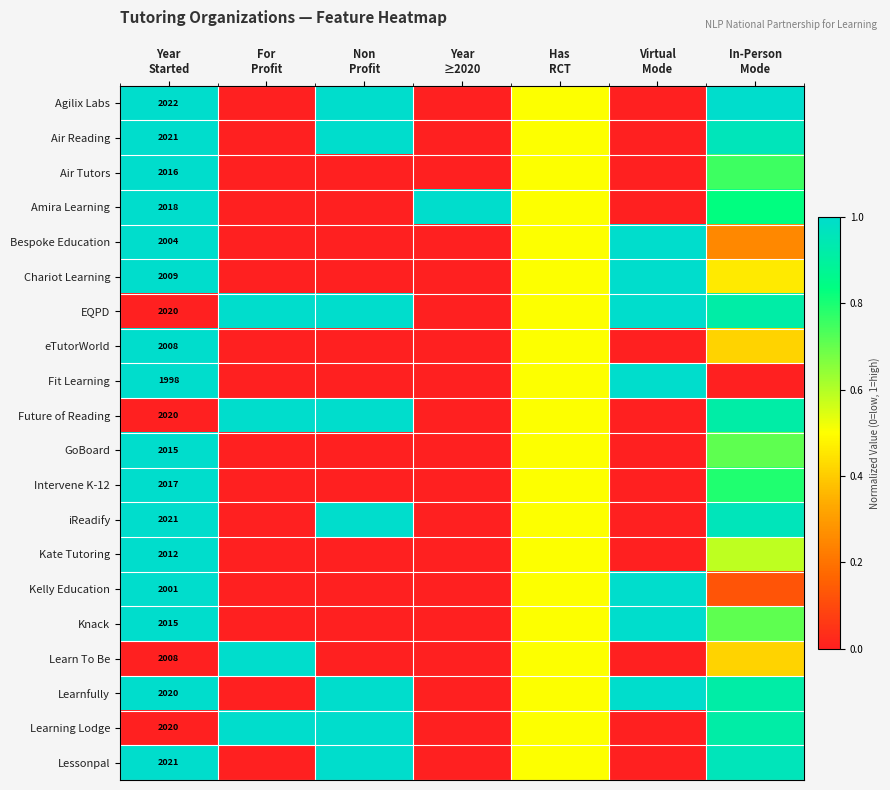

The value of iReadify at Non Profit is 0.6. True or false?

False